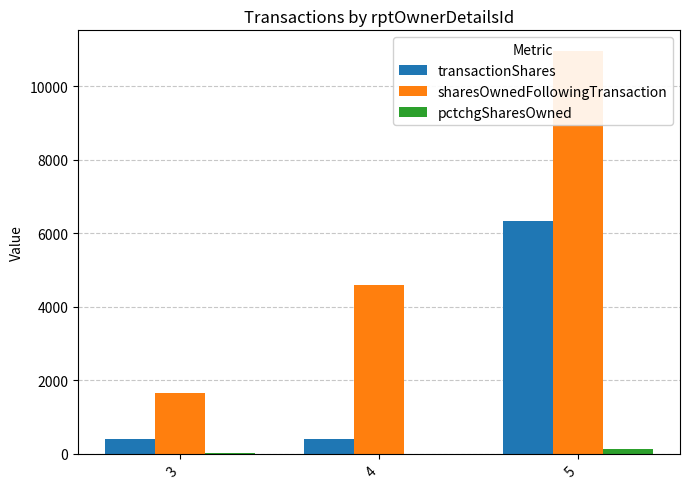

Is it true that pctchgSharesOwned equals 32 at 3?

True